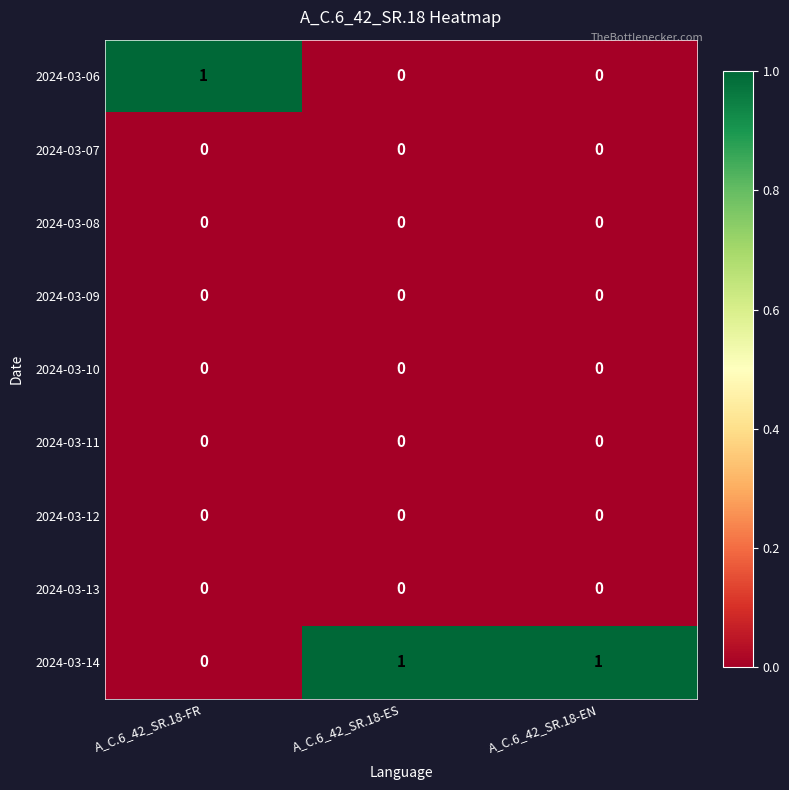

True or false: 2024-03-09 has a value of 0 at A_C.6_42_SR.18-ES.

True